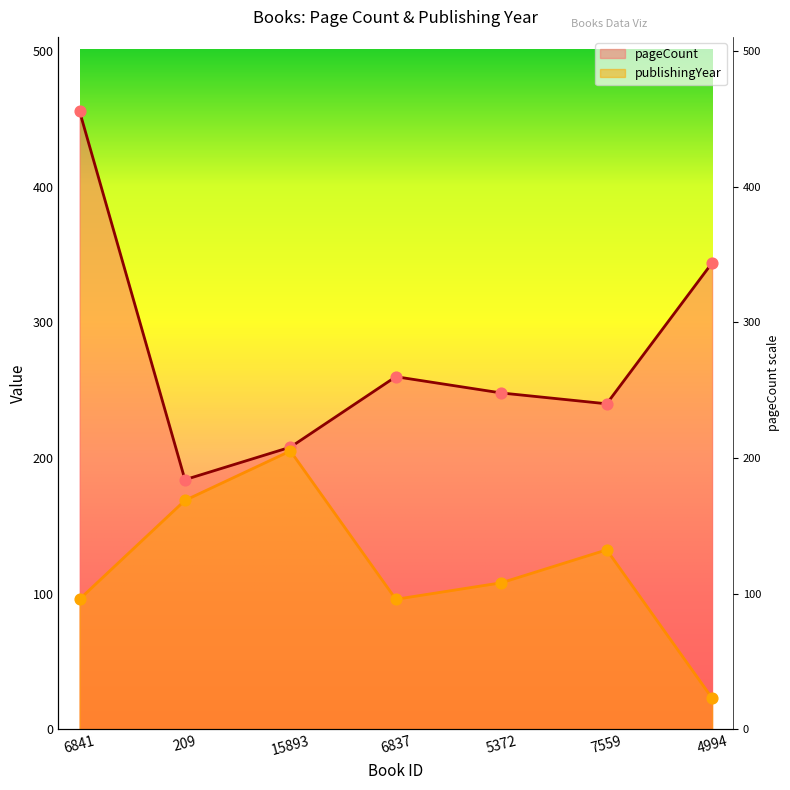

What is the total value across all series at 7559?

372.2